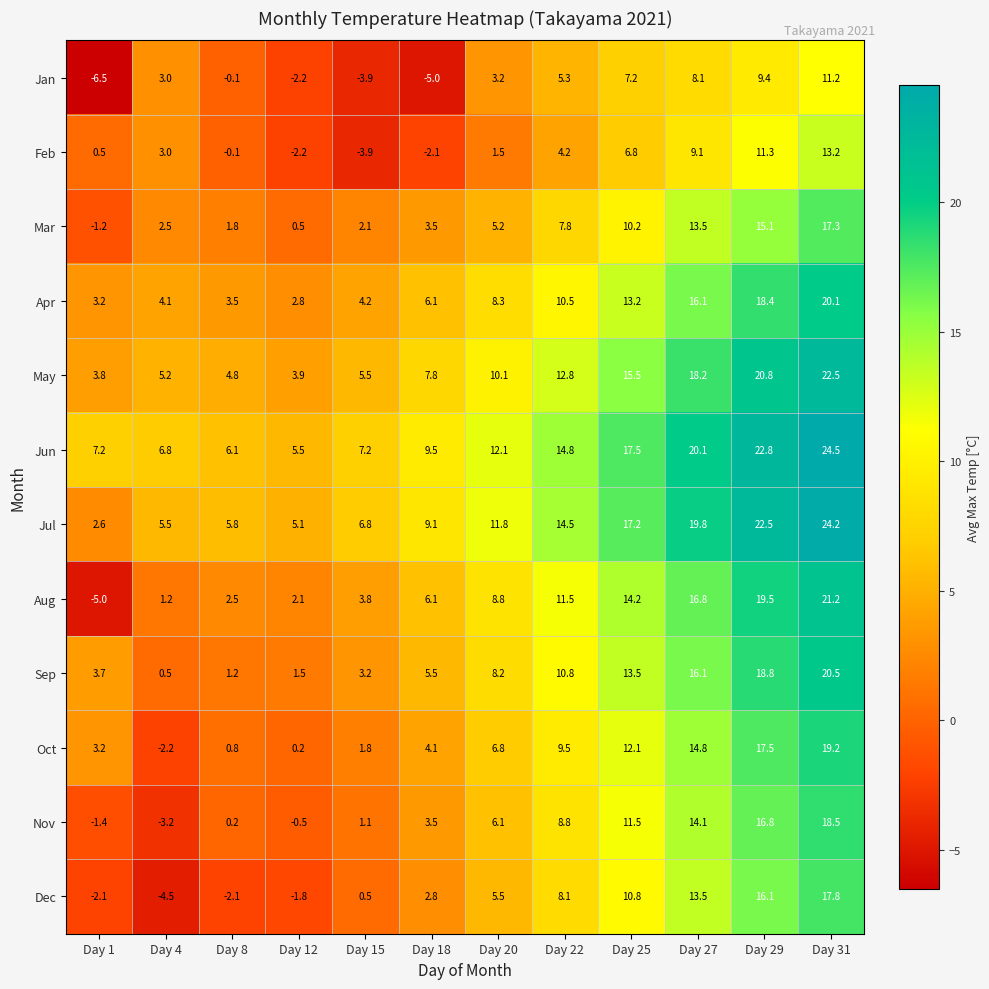

Where is Sep nearest to the value 10?

Day 22